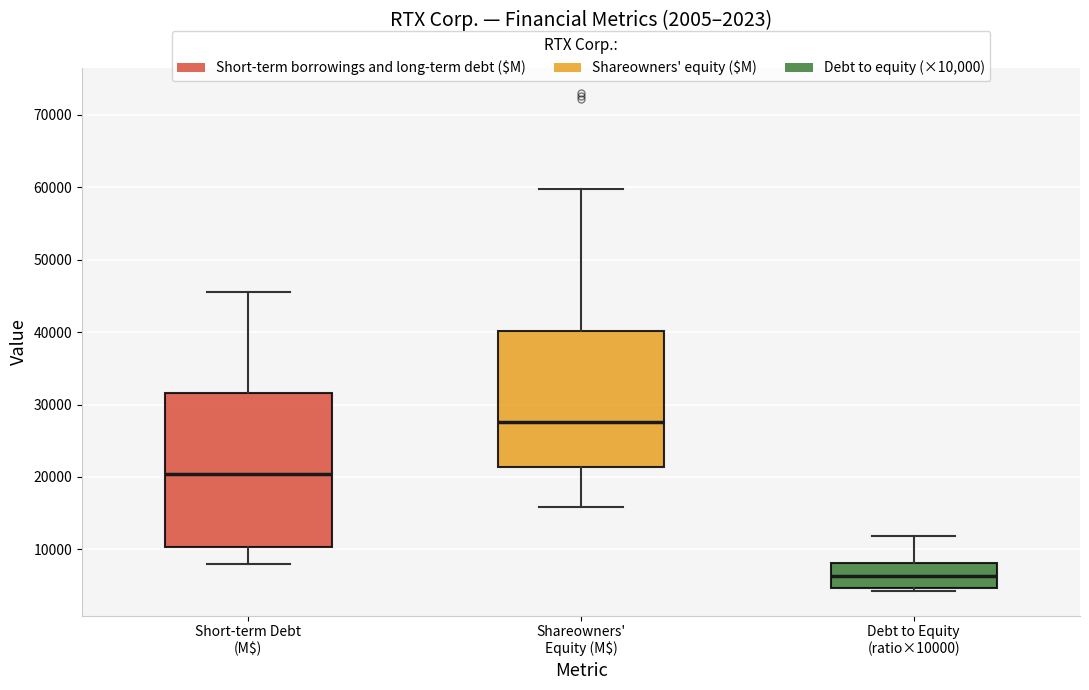

Reading left to right, read every box against the y-axis: the position of its median line, the range the box covers, and the ends of its whiskers. The values are not printed on the chart, so give them approximately, as read against the axis.

Short-term Debt (M$): median 20000, box 10000 to 32000, whiskers 8000 to 46000
Shareowners' Equity (M$): median 28000, box 21000 to 40000, whiskers 16000 to 60000
Debt to Equity (ratio×10000): median 6000, box 5000 to 8000, whiskers 4000 to 12000